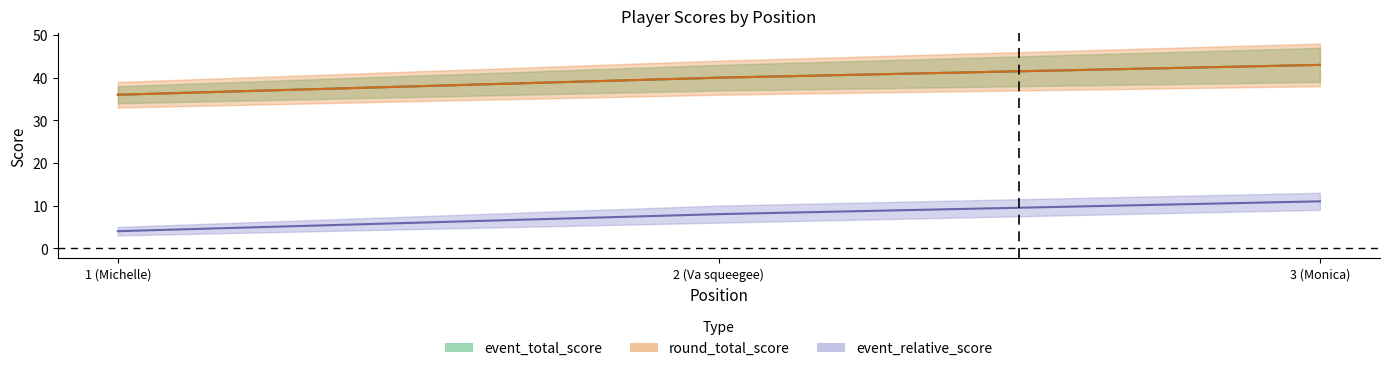

What are all the series names shown in the legend?

event_relative_score, event_total_score, round_total_score